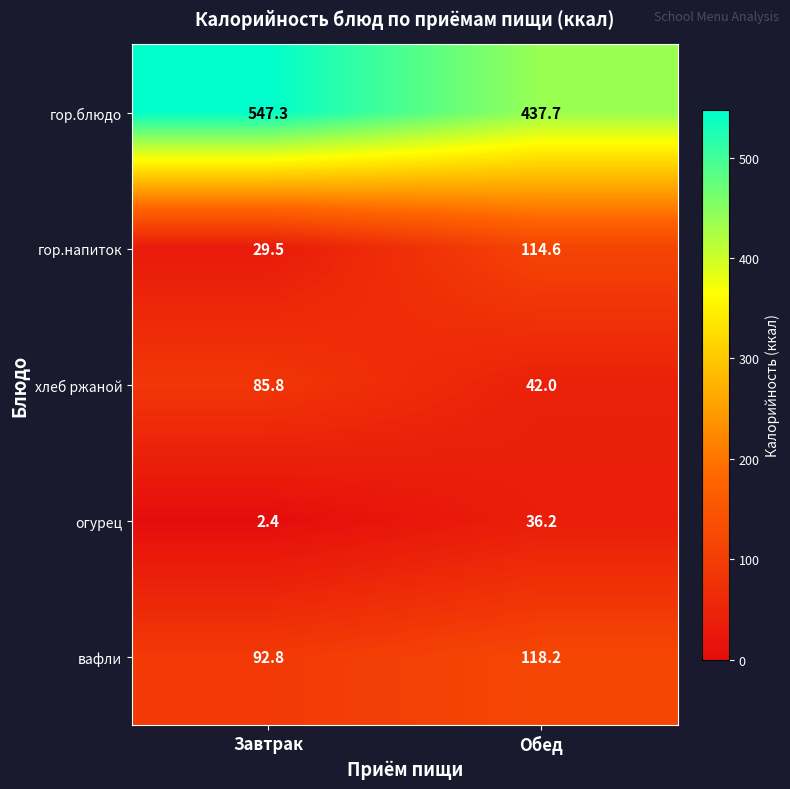

How many data points does each series have?

2